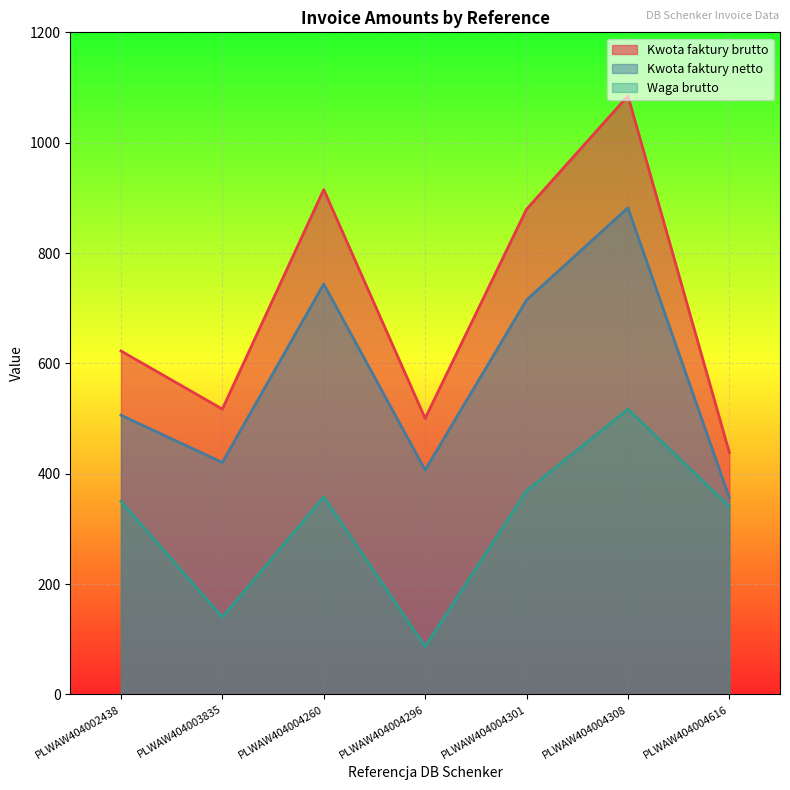

Reading right to left, extract all data points from this chart.

Kwota faktury brutto: PLWAW404004616=438.7	PLWAW404004308=1084.8	PLWAW404004301=879.3	PLWAW404004296=500.4	PLWAW404004260=915.0	PLWAW404003835=517.2	PLWAW404002438=622.6
Kwota faktury netto: PLWAW404004616=356.7	PLWAW404004308=882.0	PLWAW404004301=714.9	PLWAW404004296=406.8	PLWAW404004260=743.9	PLWAW404003835=420.5	PLWAW404002438=506.1
Waga brutto: PLWAW404004616=341.0	PLWAW404004308=517.0	PLWAW404004301=369.0	PLWAW404004296=87.0	PLWAW404004260=358.0	PLWAW404003835=140.0	PLWAW404002438=350.0